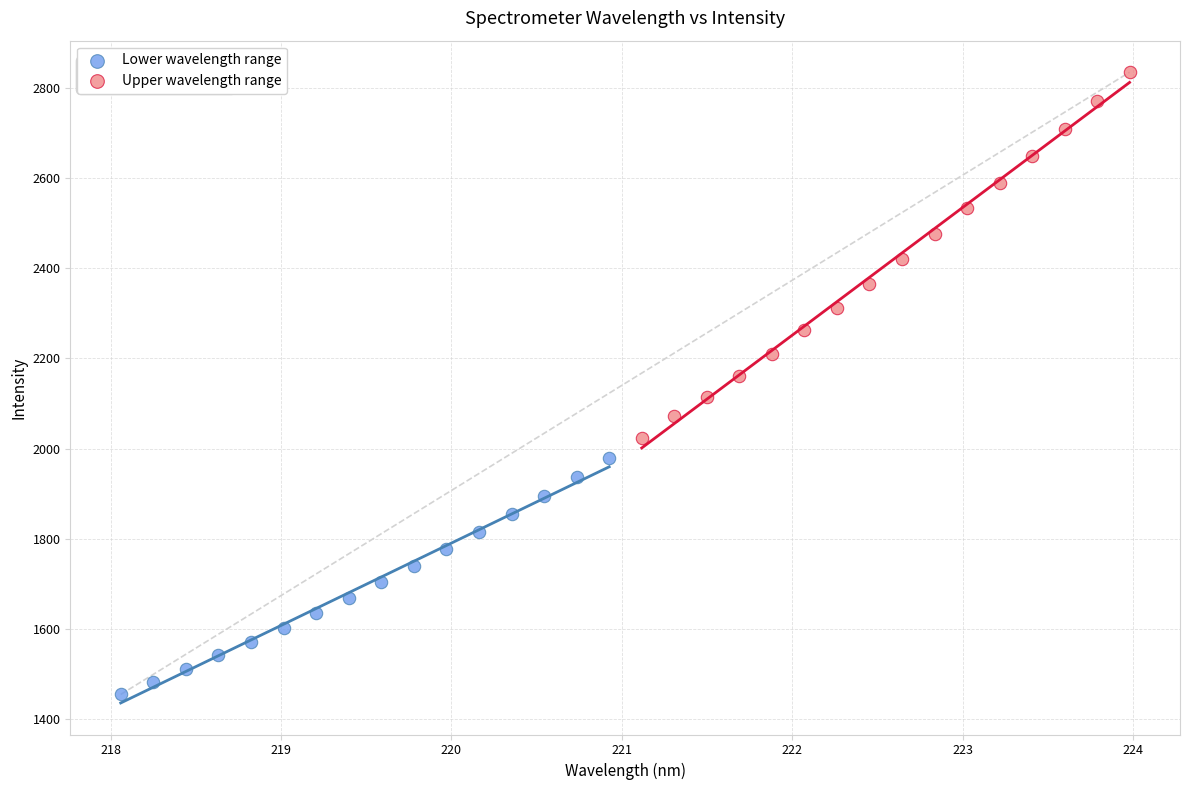

Which series has the largest Y range (max minus min)?

Upper wavelength range